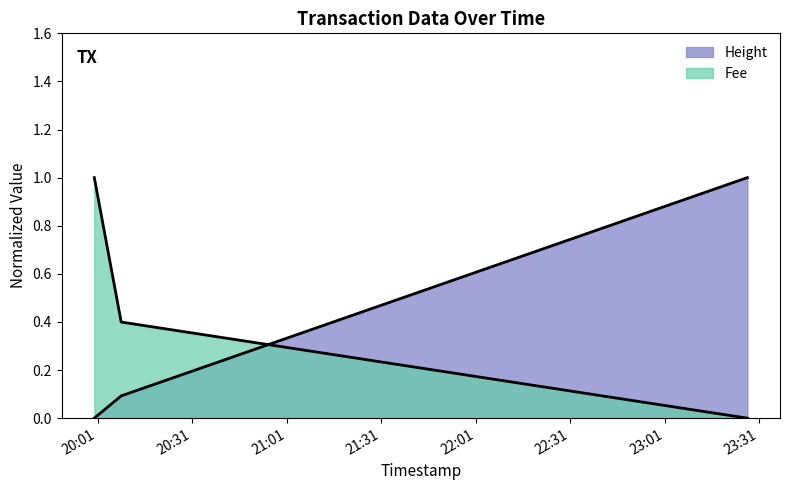

At which label does Fee reach its peak?

2019-01-22 19:59:57